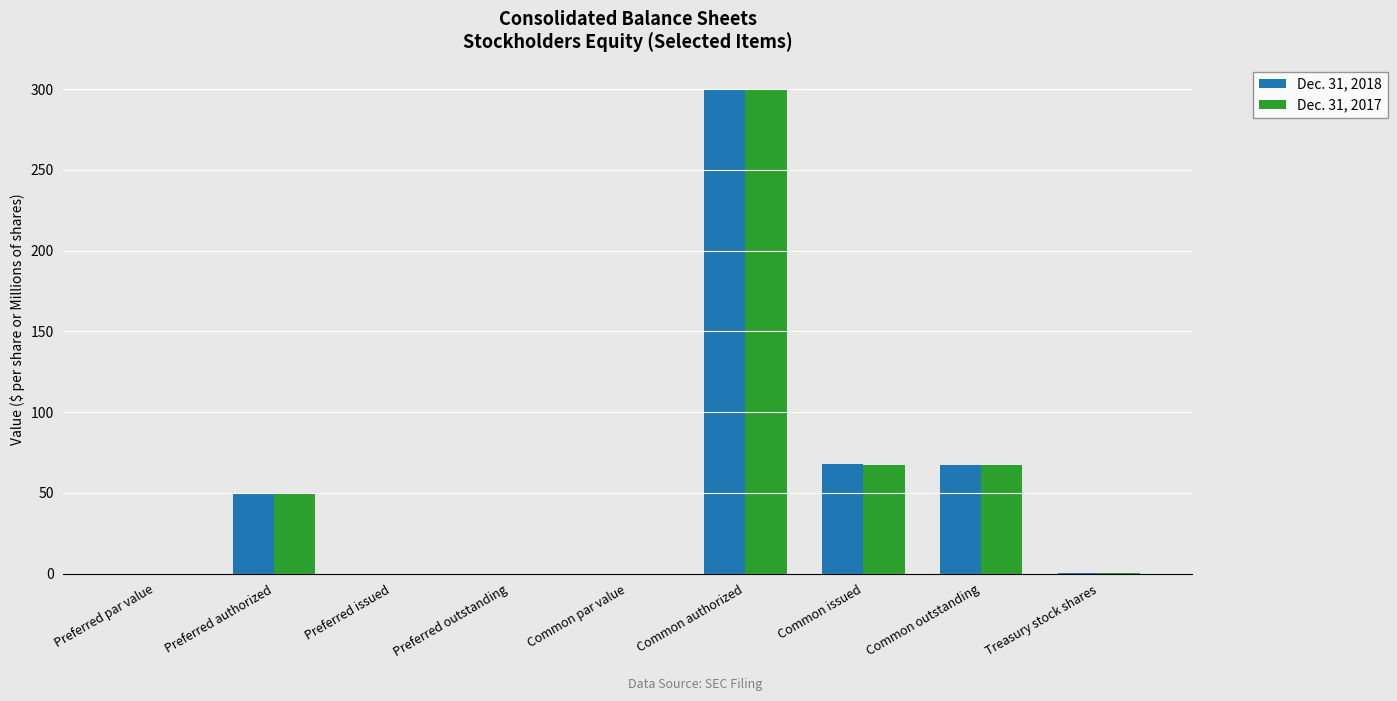

What is the greatest value displayed?

300.0